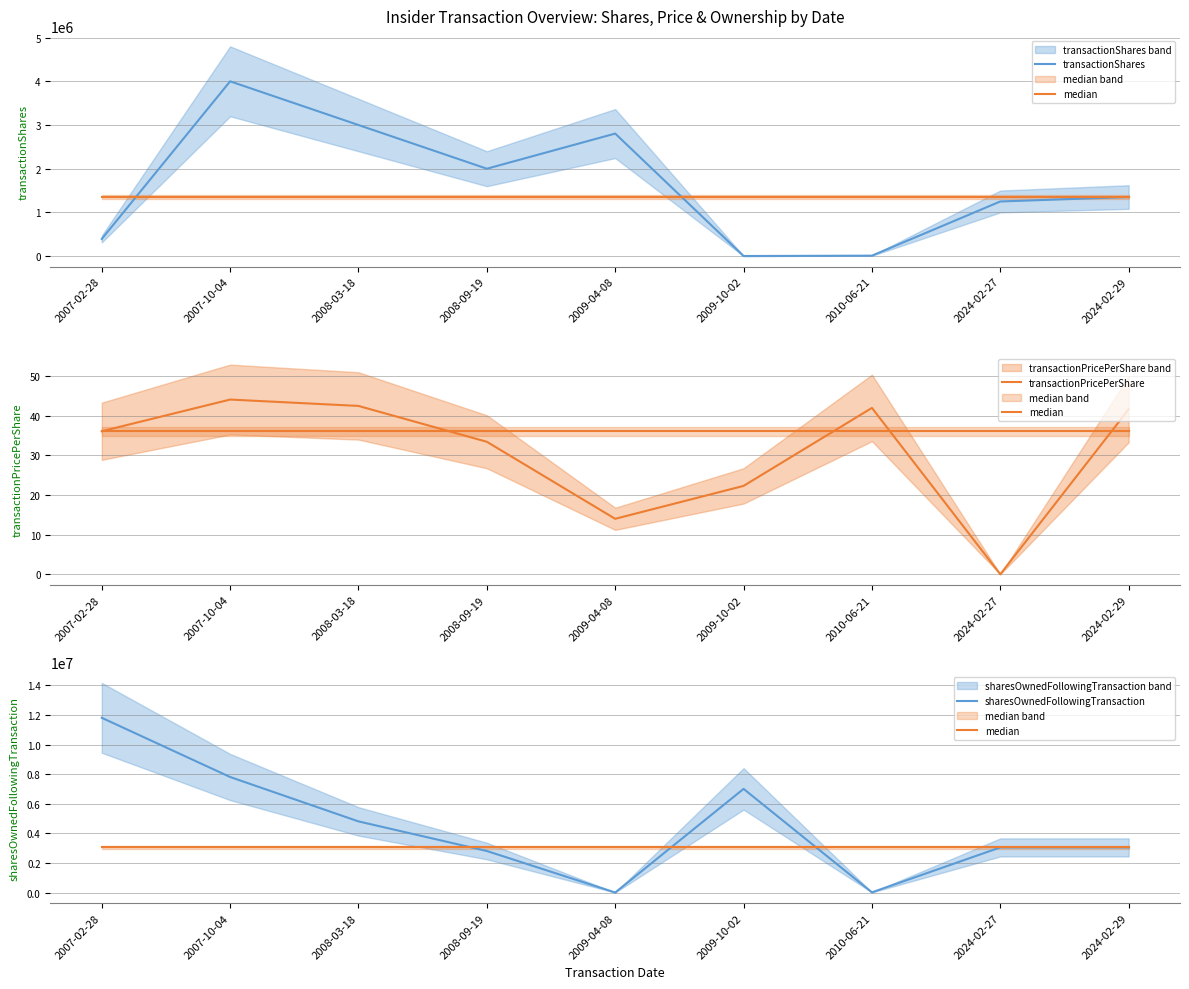

Which series changed the most between 2009-04-08 and 2009-10-02?

sharesOwnedFollowingTransaction